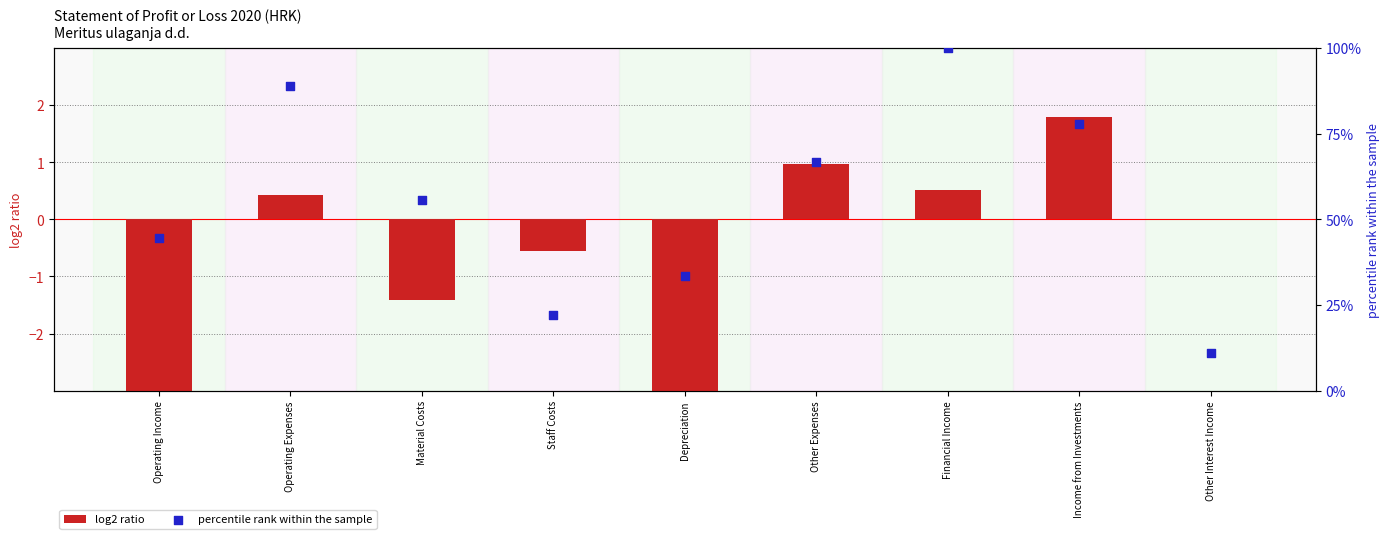

What is the total value across all series at Other Expenses?

67.6